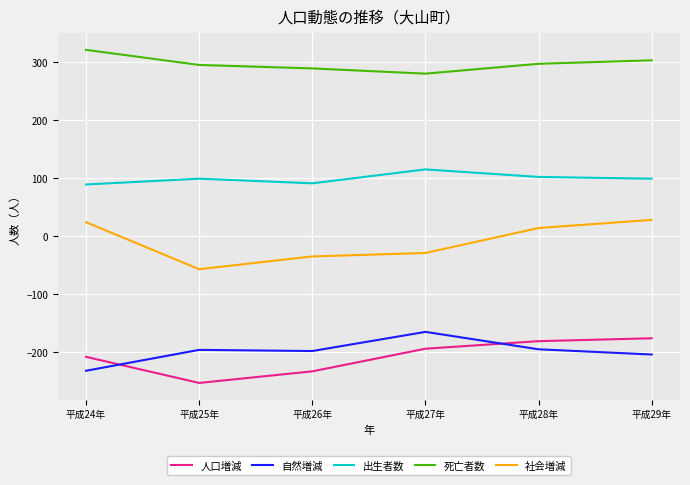

True or false: 出生者数 and 人口増減 cross at least once.

False